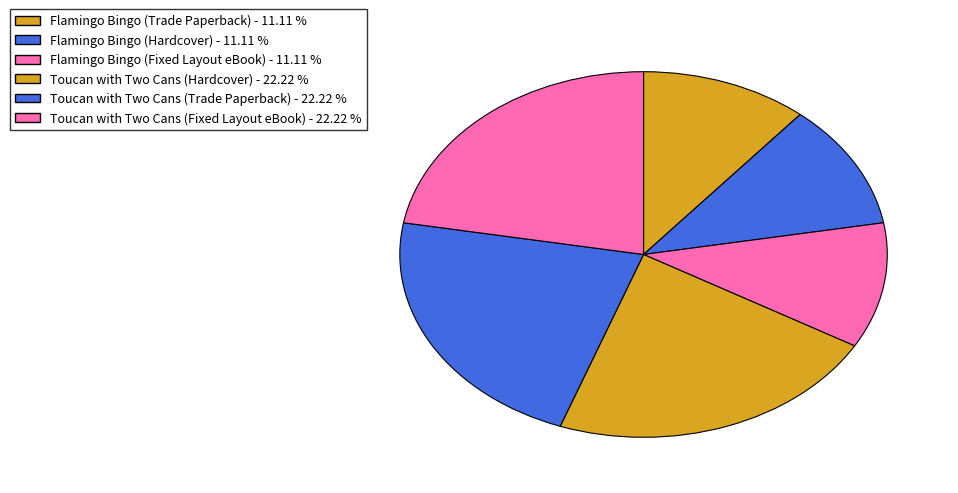

Approximately how many times larger is the value at Toucan with Two Cans (Hardcover) compared to Toucan with Two Cans (Trade Paperback)?

1.0